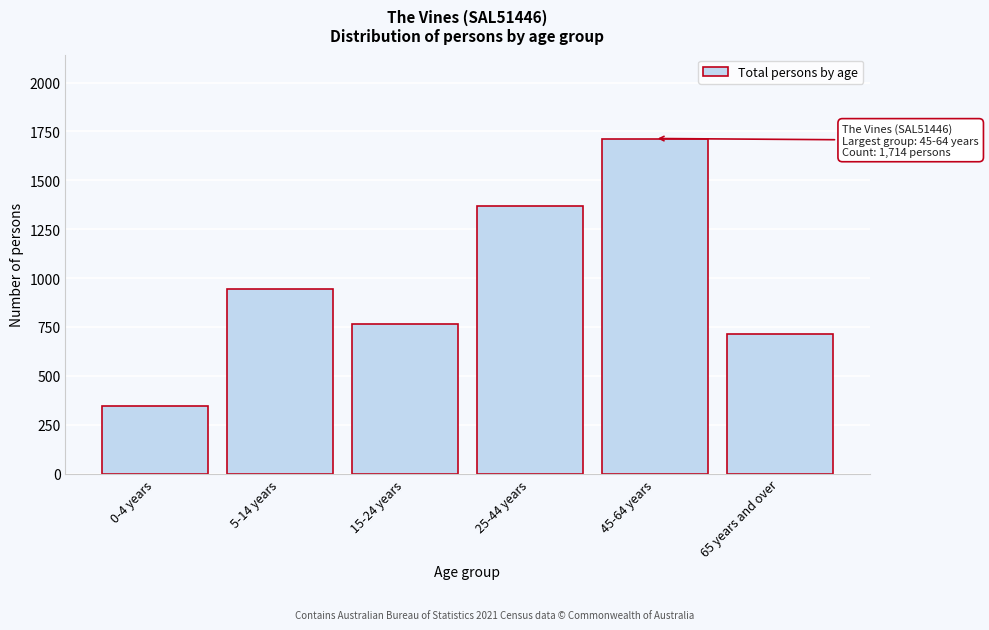

Reading right to left, extract all data points from this chart.

715	1714	1367	764	944	345